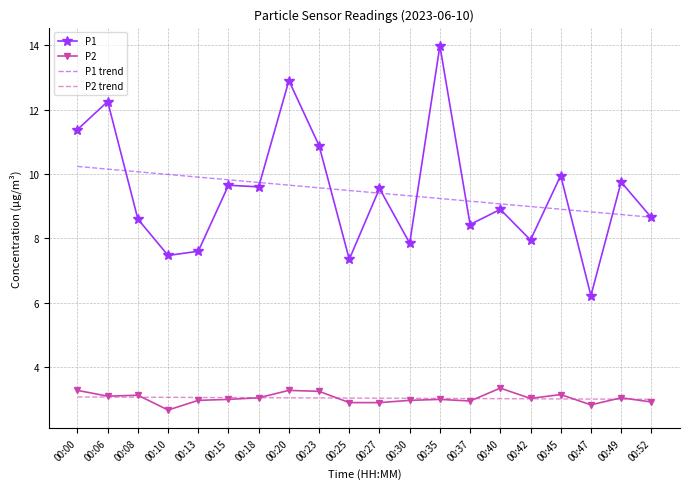

True or false: P2 and P1 intersect in this chart.

False